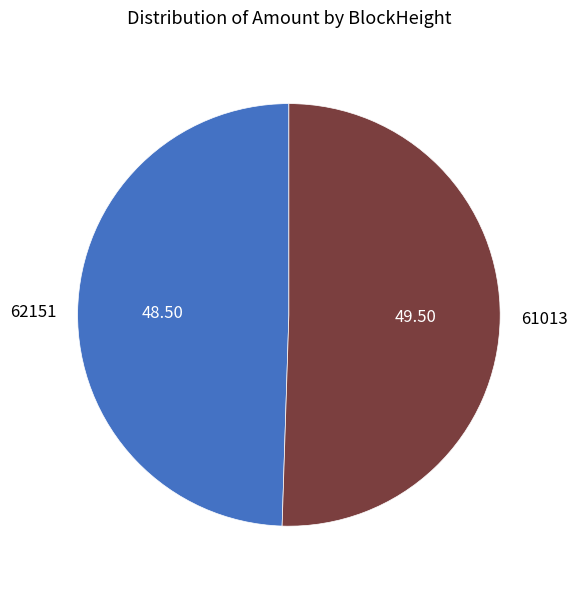

Combined, do 61013 and 62151 account for over 50%?

Yes